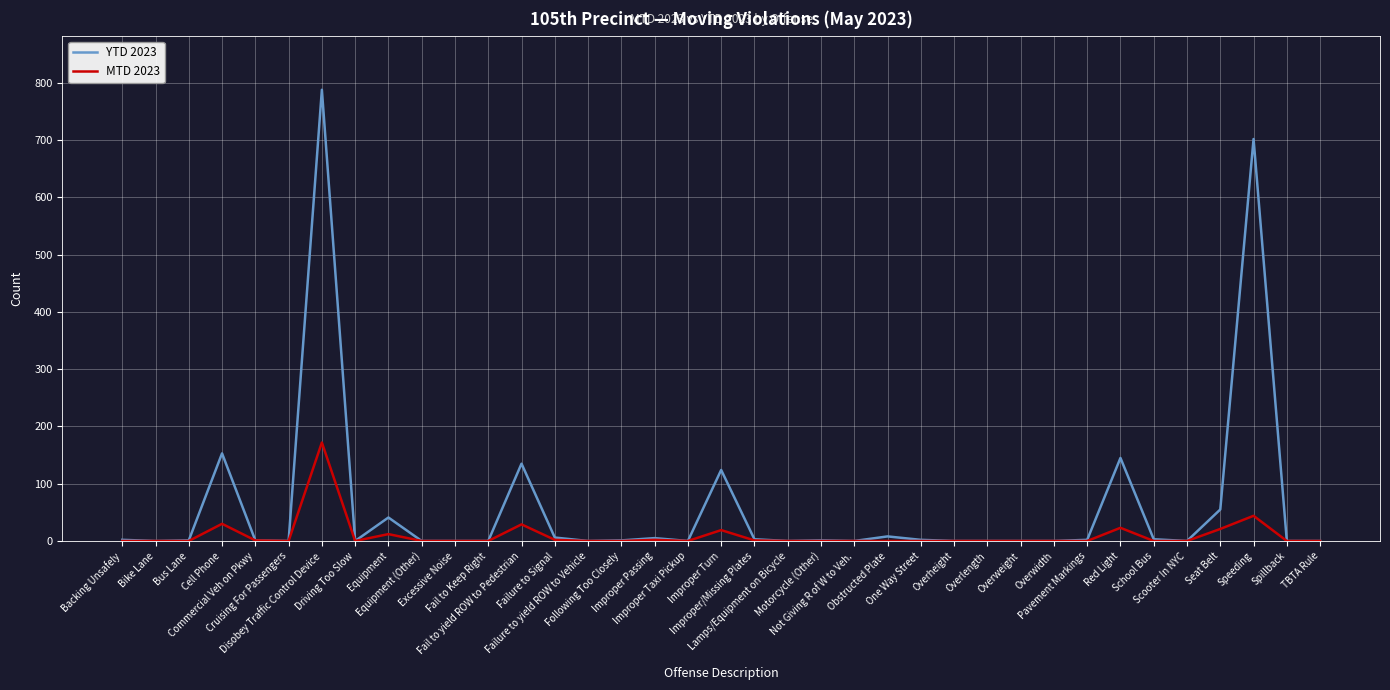

What is the difference between the maximum and minimum values in the MTD 2023 series?

172